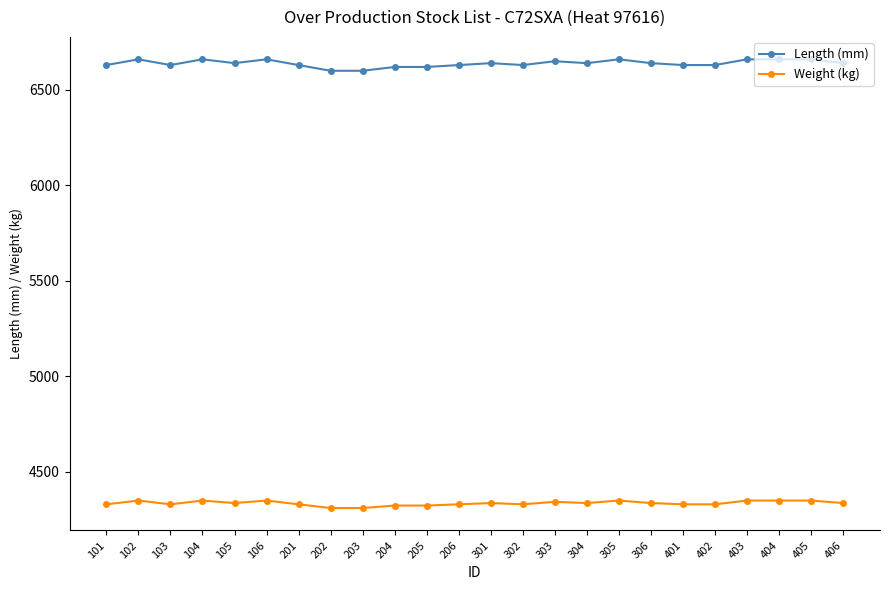

How many lines are shown in the chart?

2